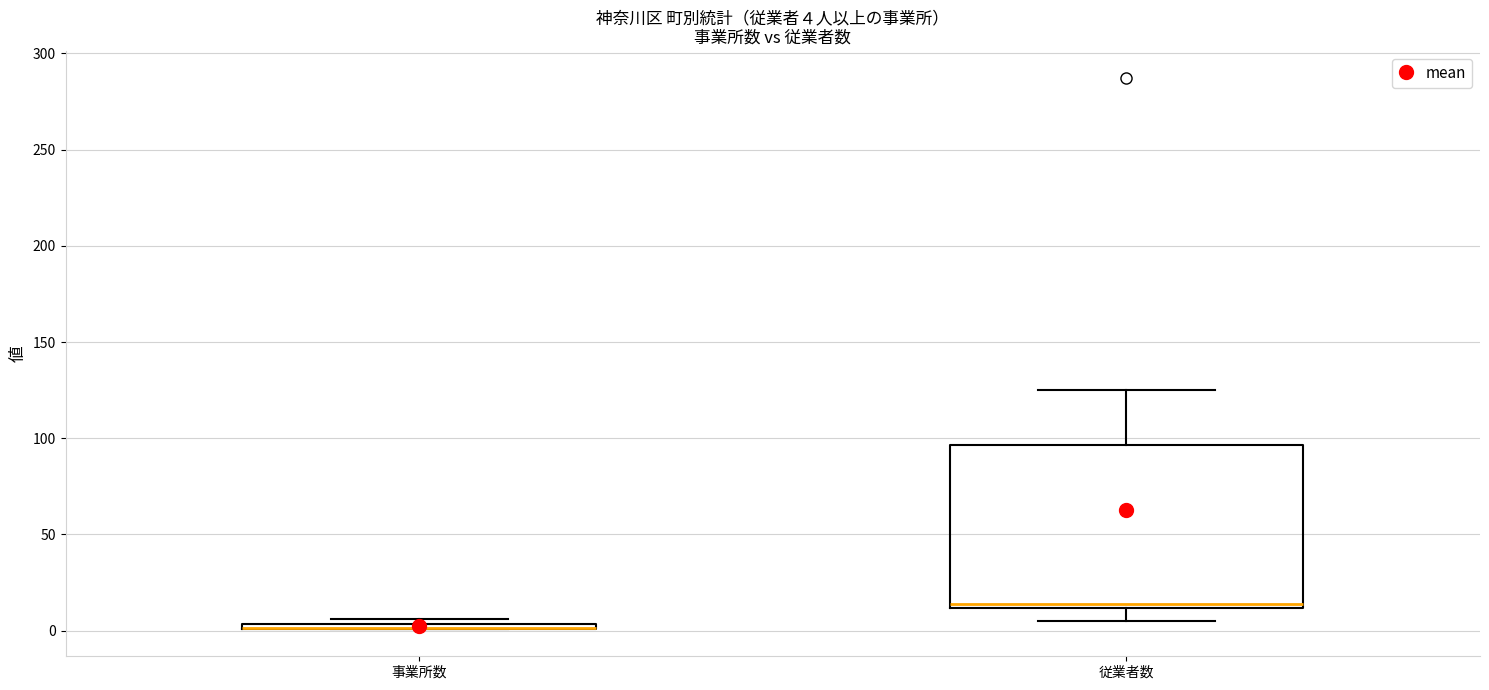

Comparing the boxes themselves (not the whiskers), which one is the tallest?

従業者数